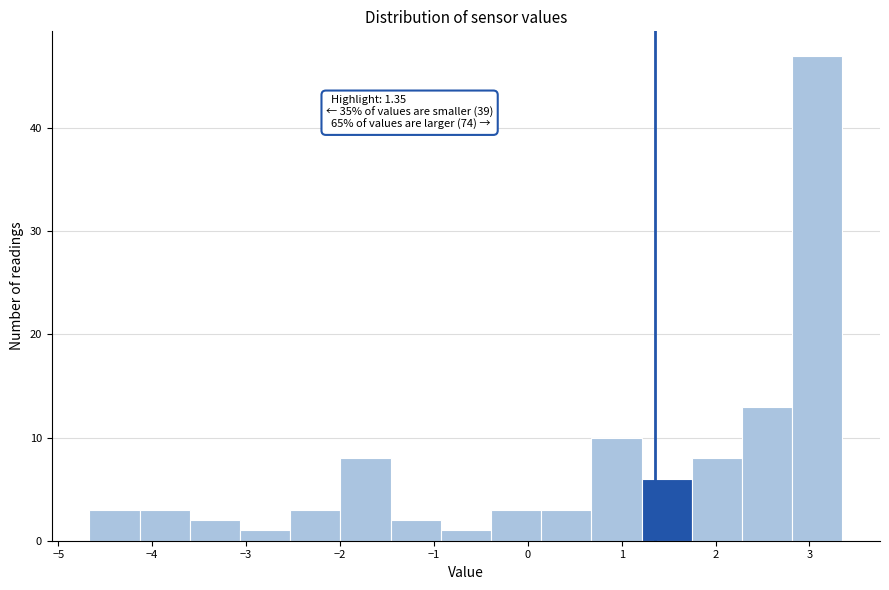

Which range on the x-axis has the tallest bar?

2.8 to 3.4